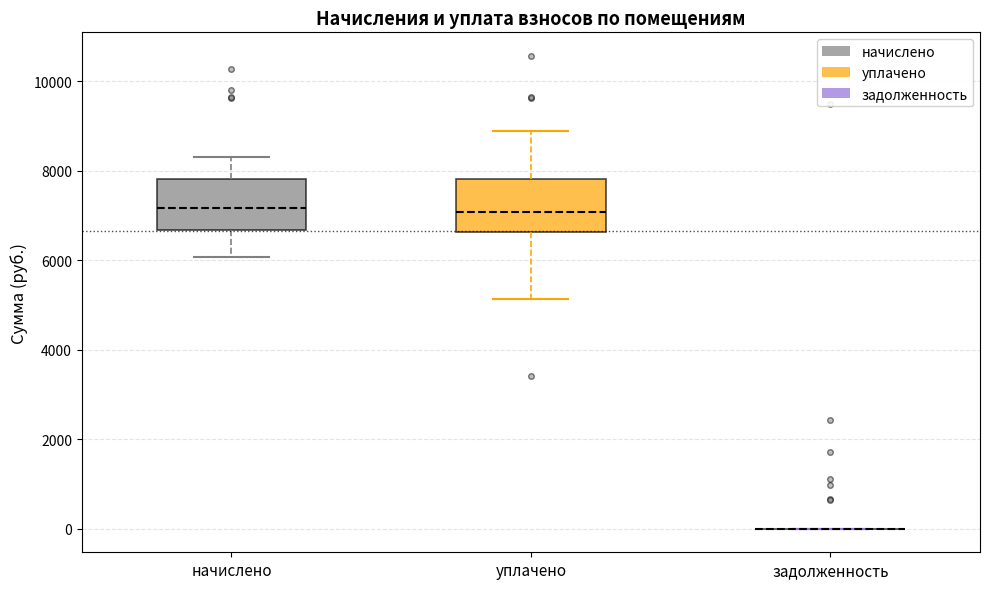

Where is the upper edge of the box for уплачено on the y-axis? The values are not printed on the chart, so give them approximately, as read against the axis.

7800